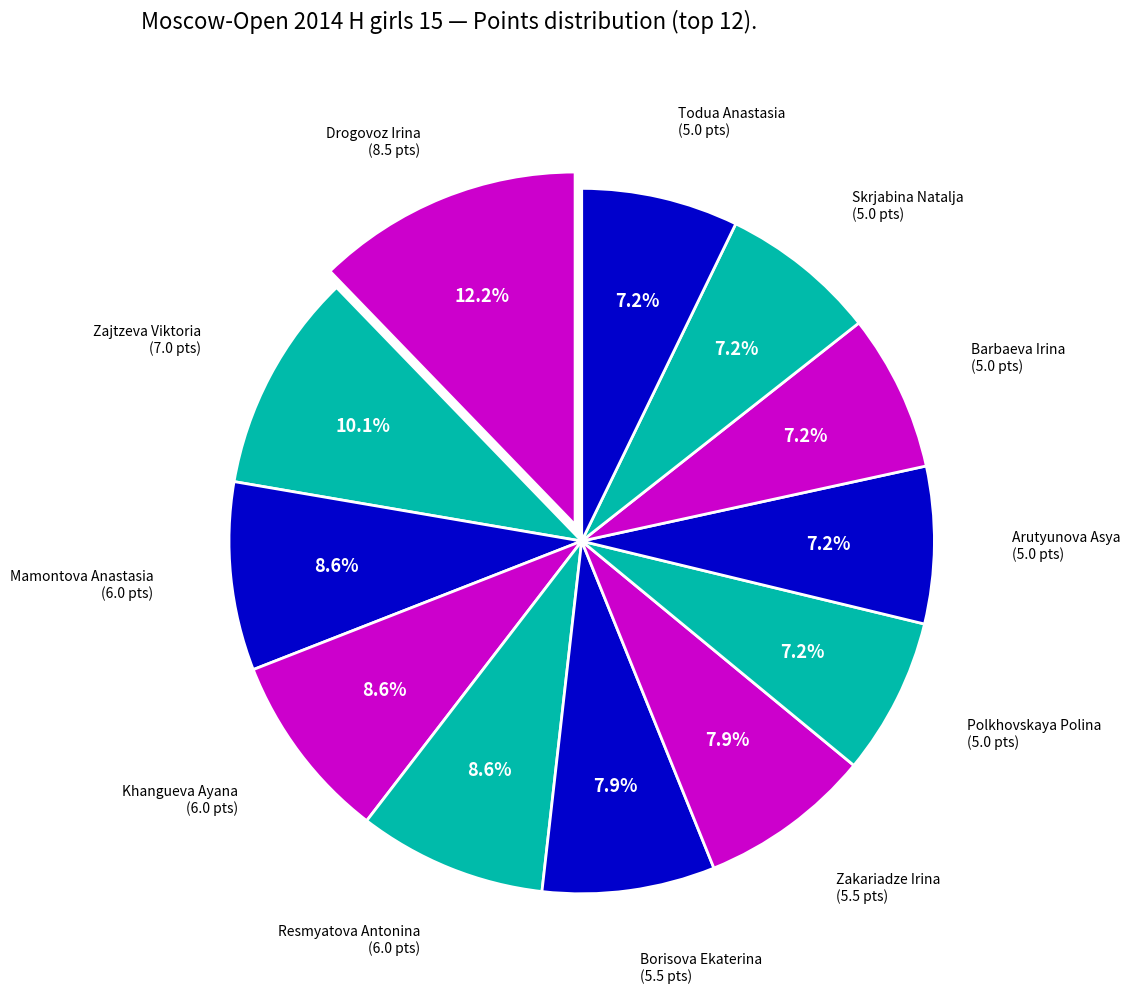

How many slices are in this pie chart?

12